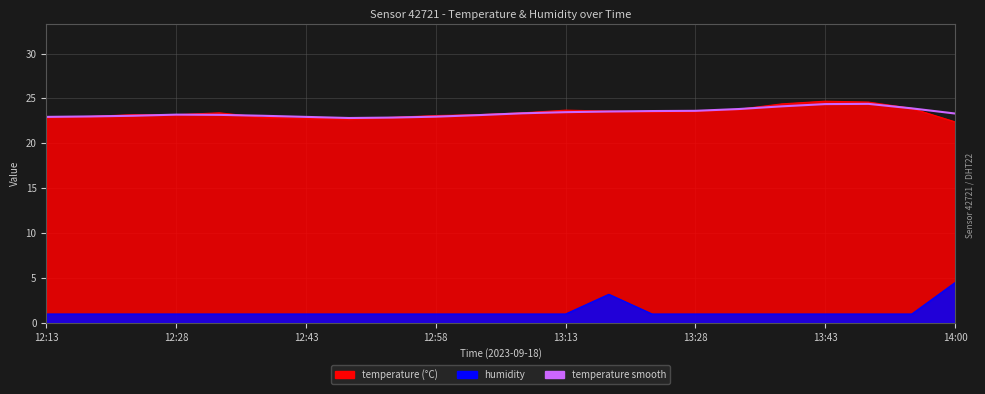

What is the average value?

23.4